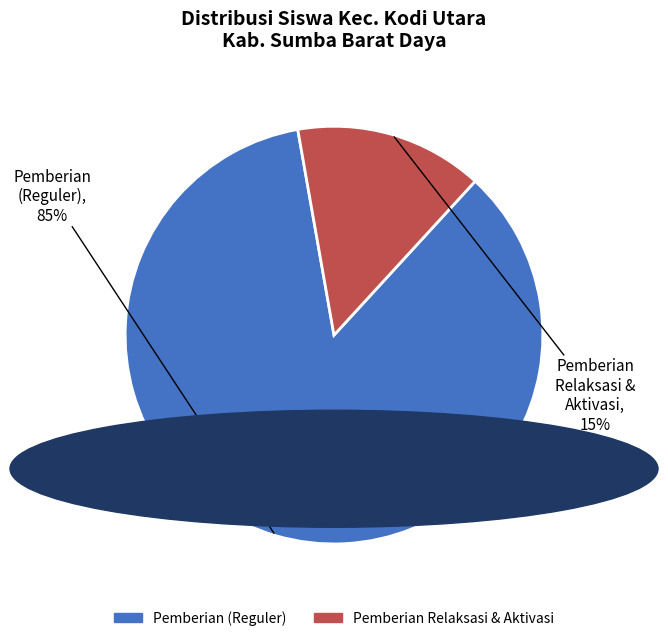

Is there a majority slice in this chart?

Yes